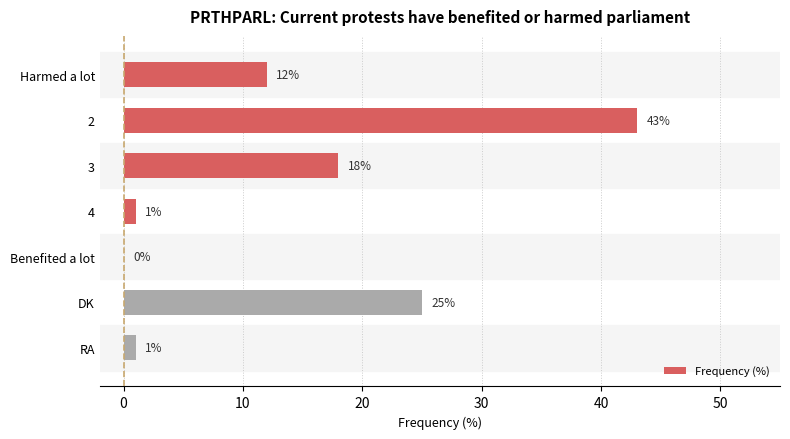

What is the change in value from 3 to Benefited a lot?

-18